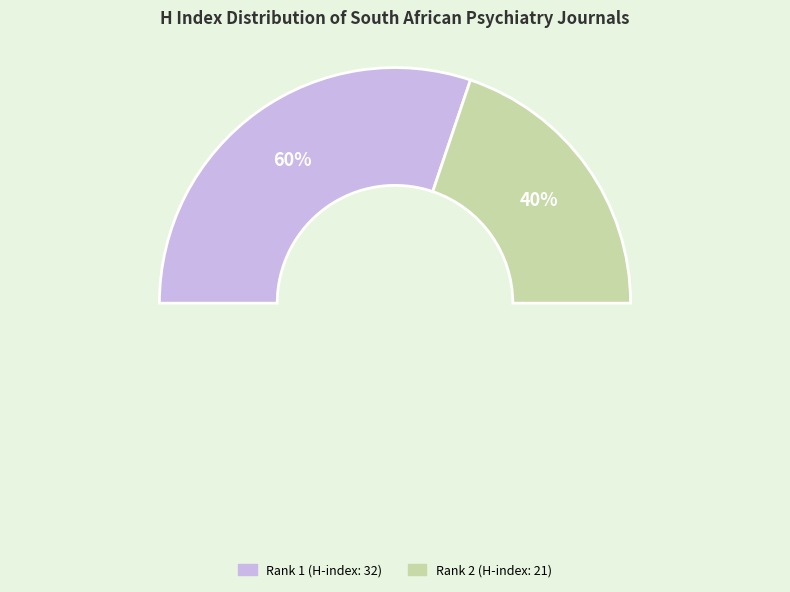

To the nearest percent, what is the average slice percentage?

50%